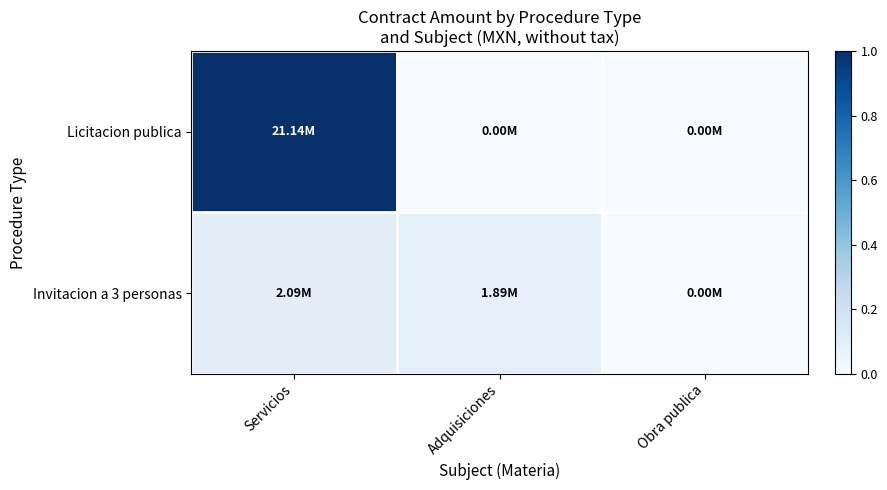

Reading right to left, transcribe all the data shown in this chart.

Licitacion publica: Obra publica=0.0	Adquisiciones=0.0	Servicios=1.0
Invitacion a 3 personas: Obra publica=0.0	Adquisiciones=0.1	Servicios=0.1